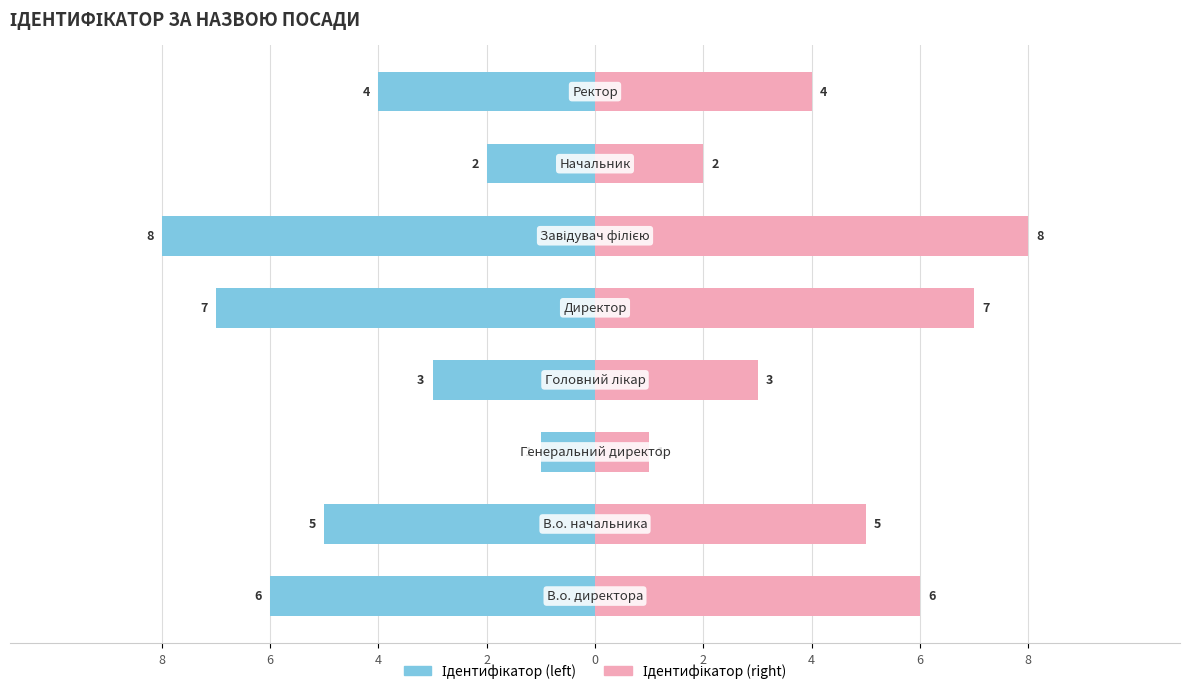

Between 4 and 2, which is larger?

4